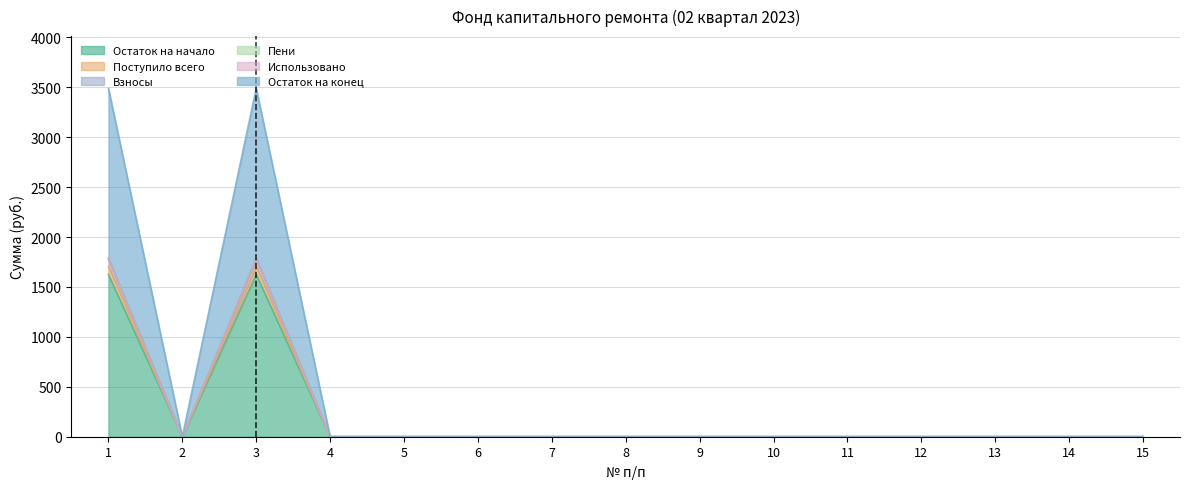

In Взносы, how many points are lower than both neighbors (excluding endpoints)?

1